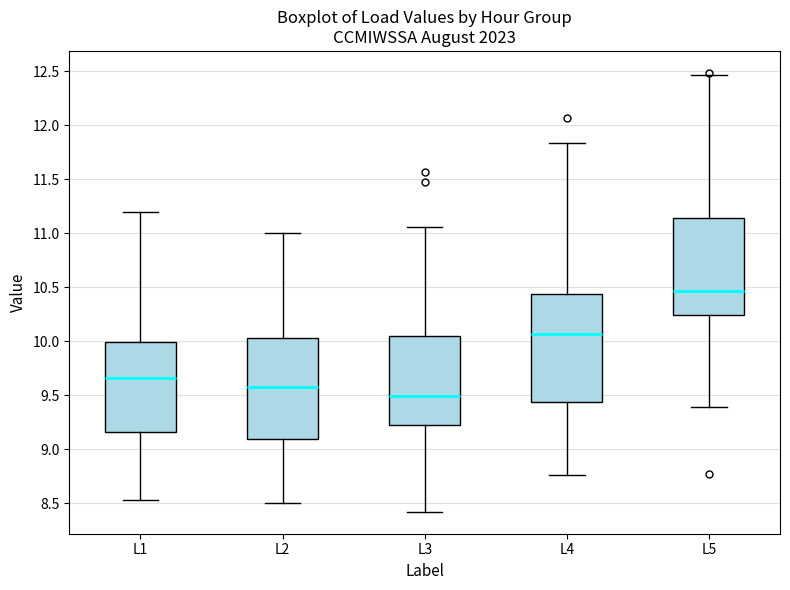

Reading left to right, read every box against the y-axis: the position of its median line, the range the box covers, and the ends of its whiskers. The values are not printed on the chart, so give them approximately, as read against the axis.

L1: median 9.65, box 9.15 to 10.00, whiskers 8.55 to 11.20
L2: median 9.60, box 9.10 to 10.05, whiskers 8.50 to 11.00
L3: median 9.50, box 9.25 to 10.05, whiskers 8.40 to 11.05
L4: median 10.05, box 9.45 to 10.45, whiskers 8.75 to 11.85
L5: median 10.45, box 10.25 to 11.15, whiskers 9.40 to 12.45